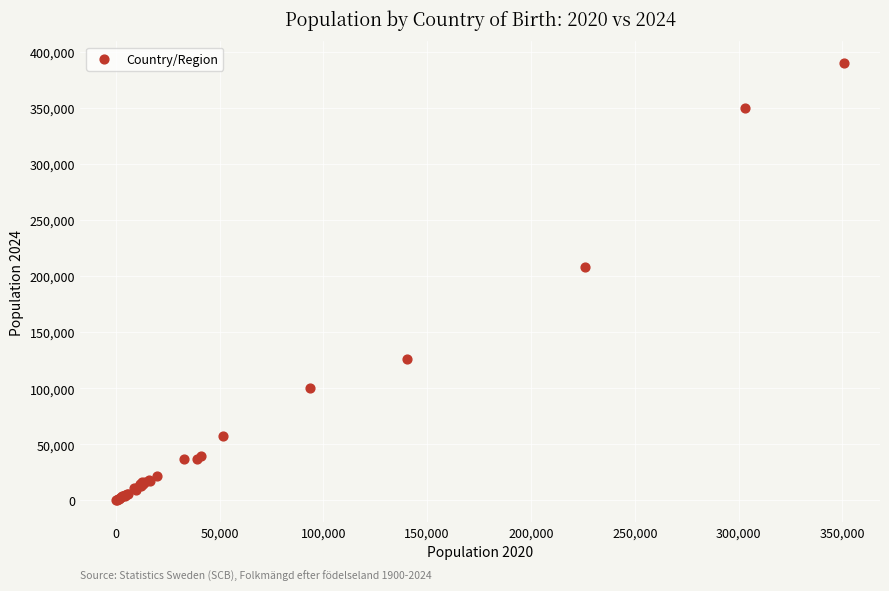

What Y value in the scatter plot is closest to 195103?

208421